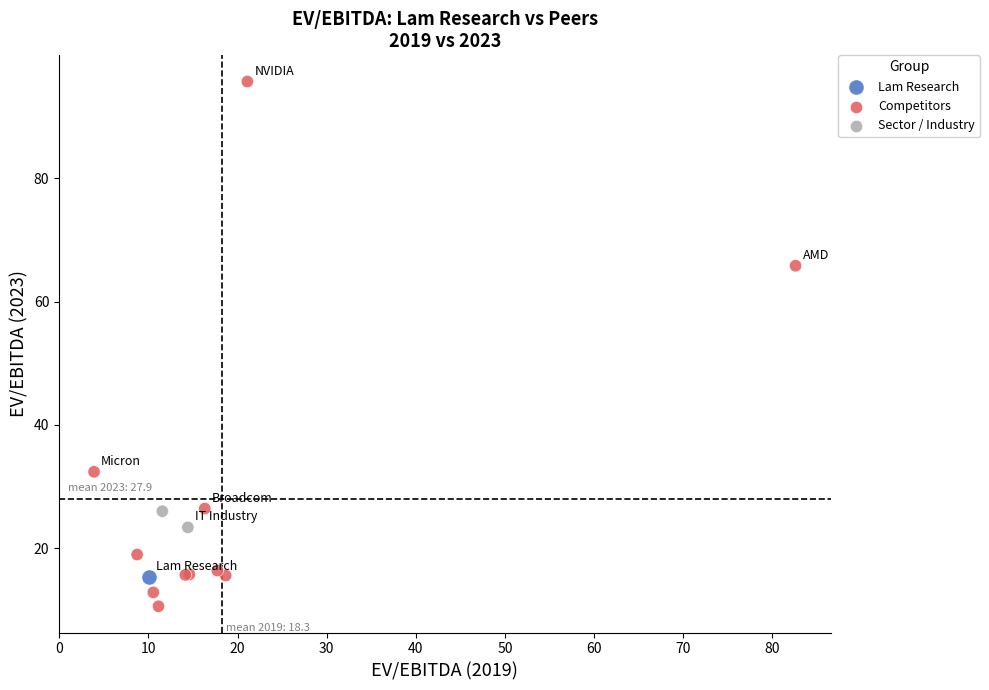

Which series reaches the maximum Y coordinate?

Competitors